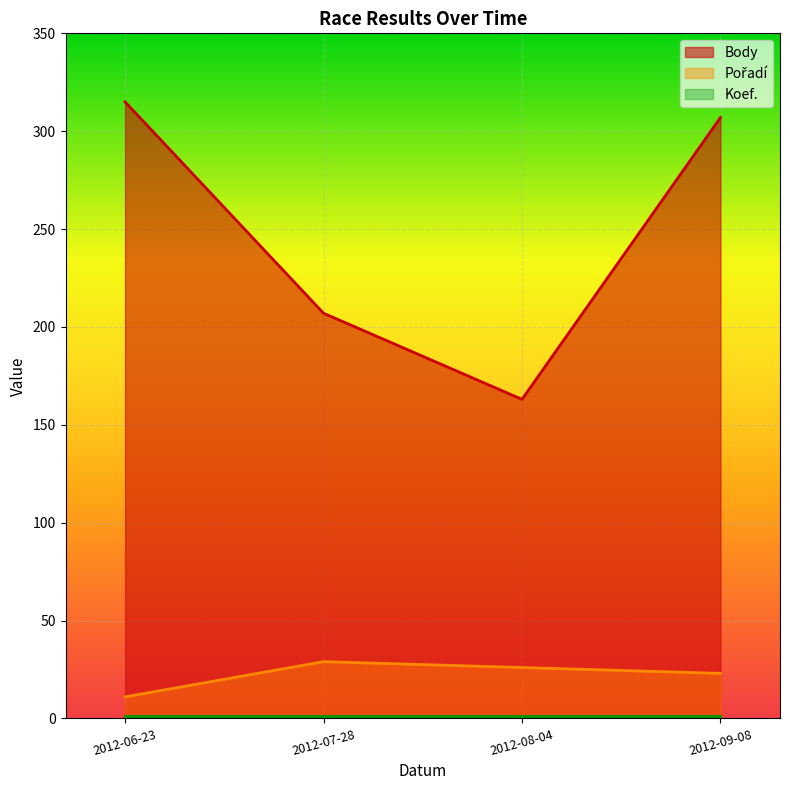

What is the average value of the Body series?

248